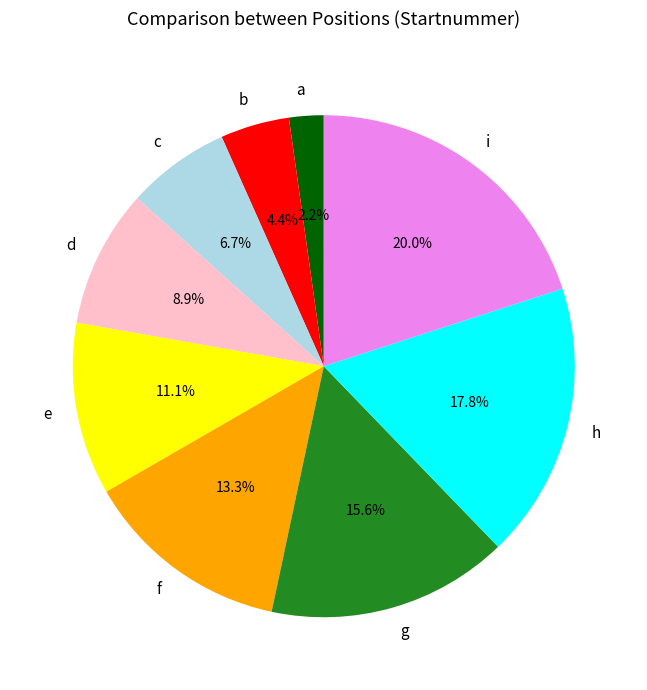

Count the number of slices in the pie.

9